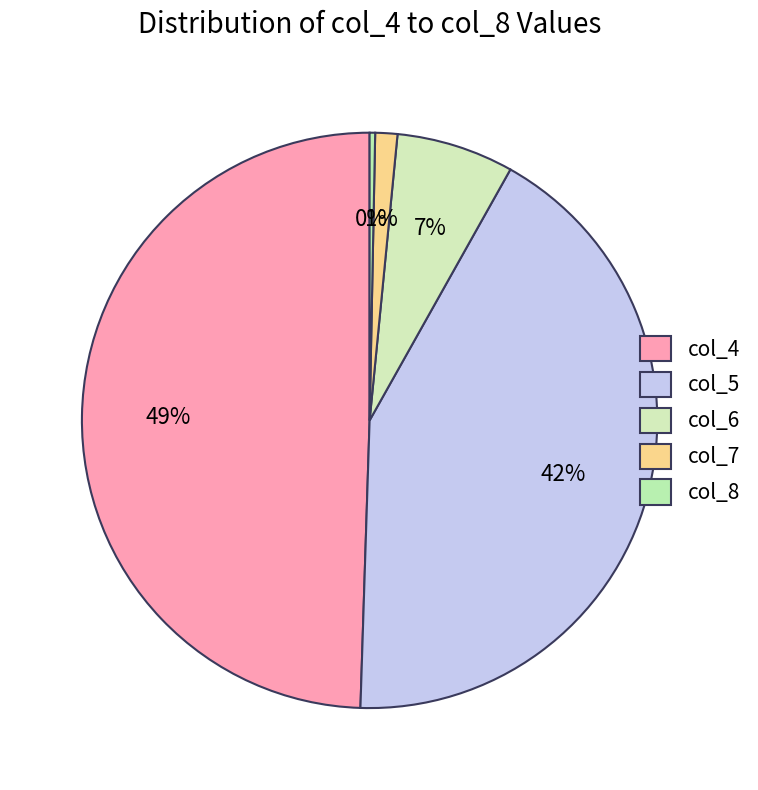

How many slices are in this pie chart?

5